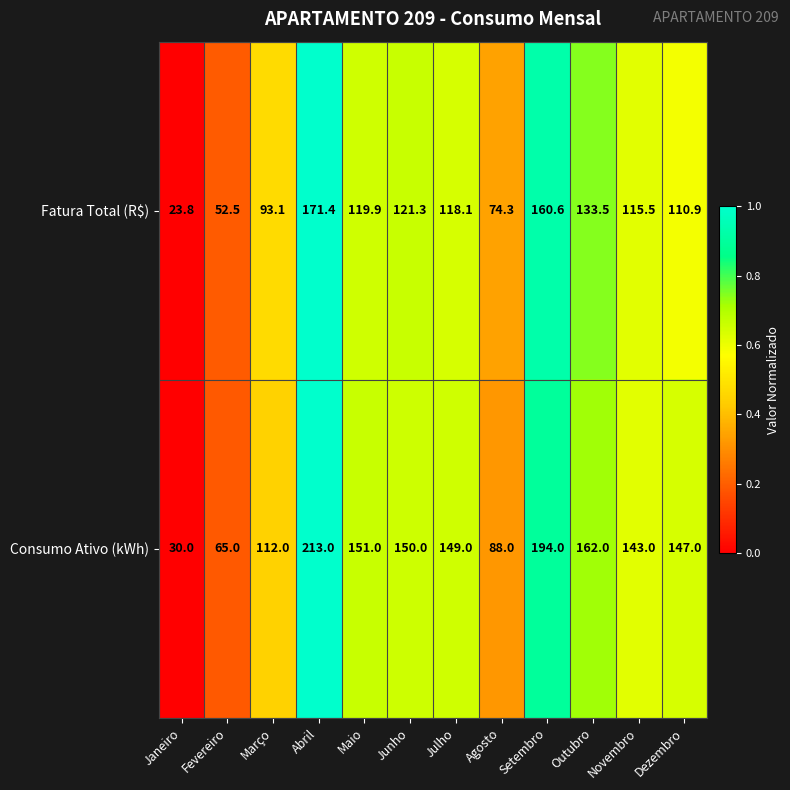

What is the total value across all series at Junho?

271.3